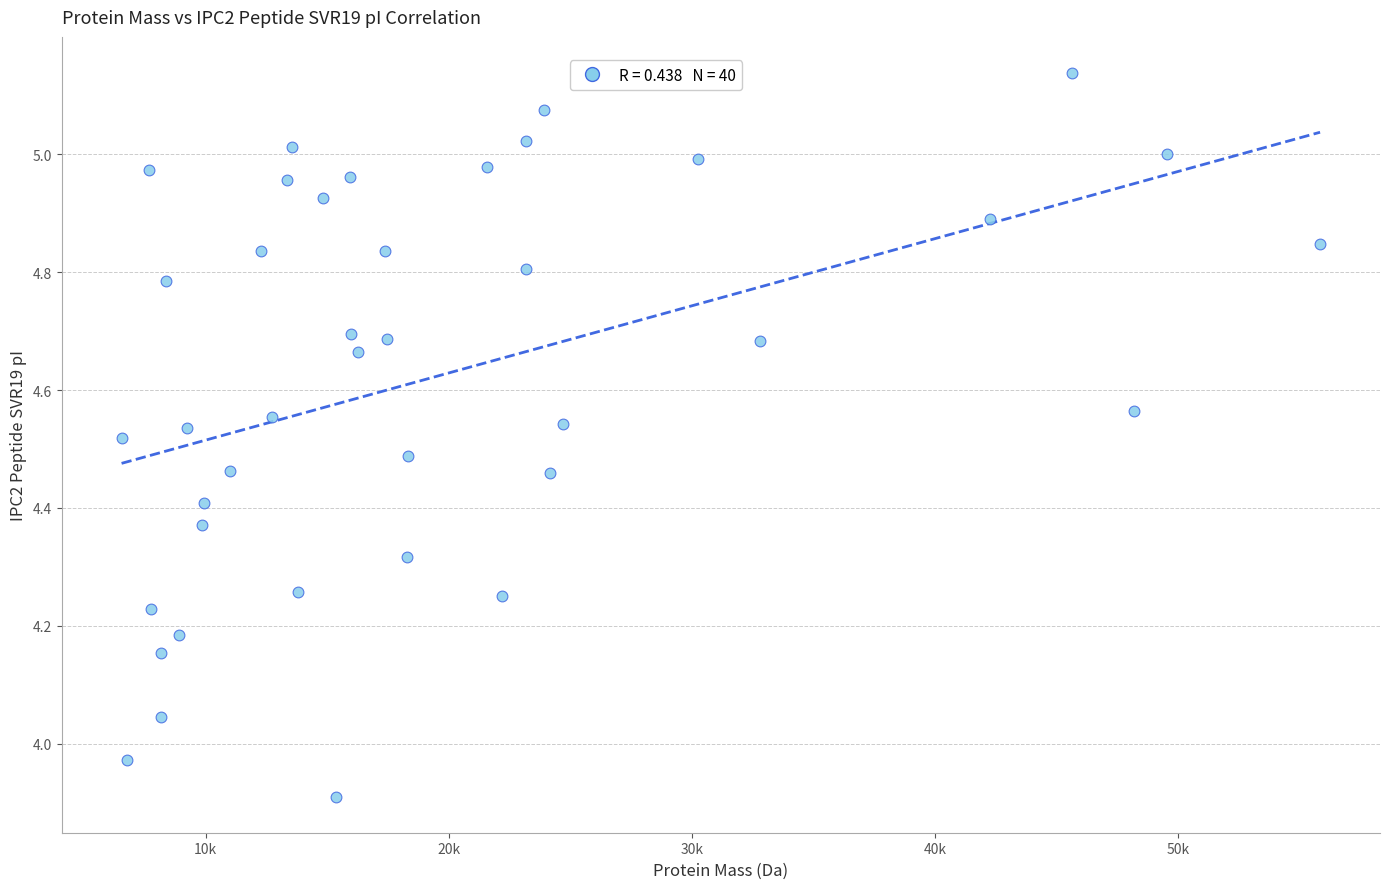

What is the range of Y values (max minus min)?

1.2